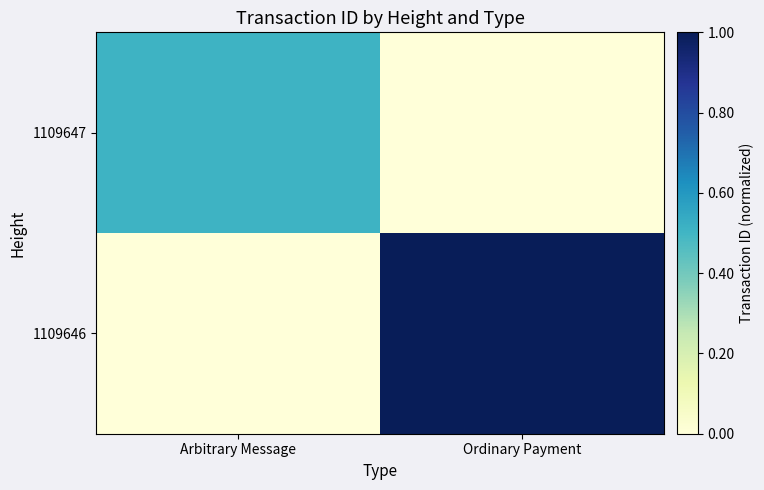

Reading left to right, transcribe all the data shown in this chart.

1109647: Arbitrary Message=0.5	Ordinary Payment=0.0
1109646: Arbitrary Message=0.0	Ordinary Payment=1.0